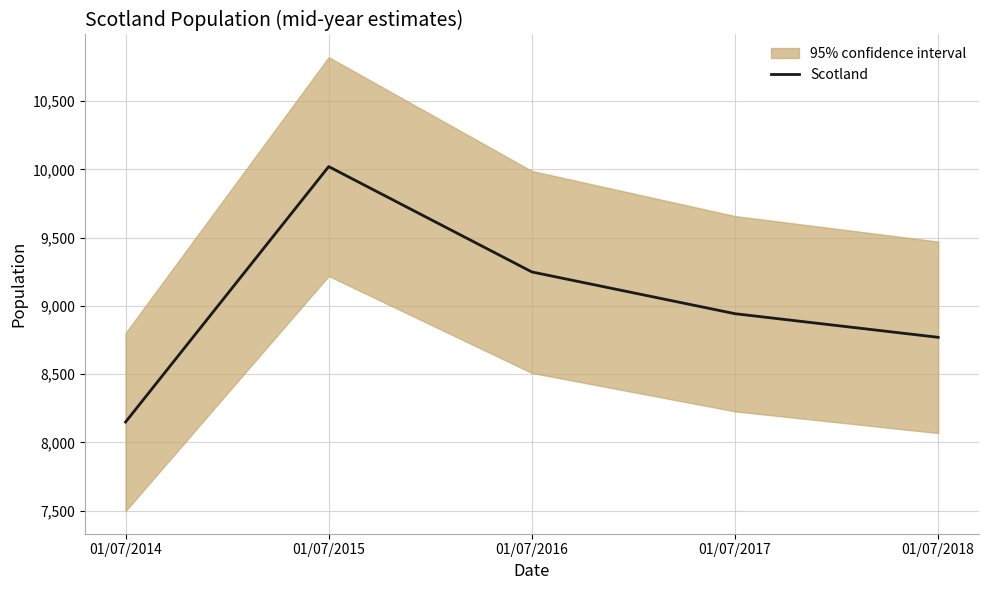

List the labels in order of value, smallest first.

01/07/2014, 01/07/2018, 01/07/2017, 01/07/2016, 01/07/2015